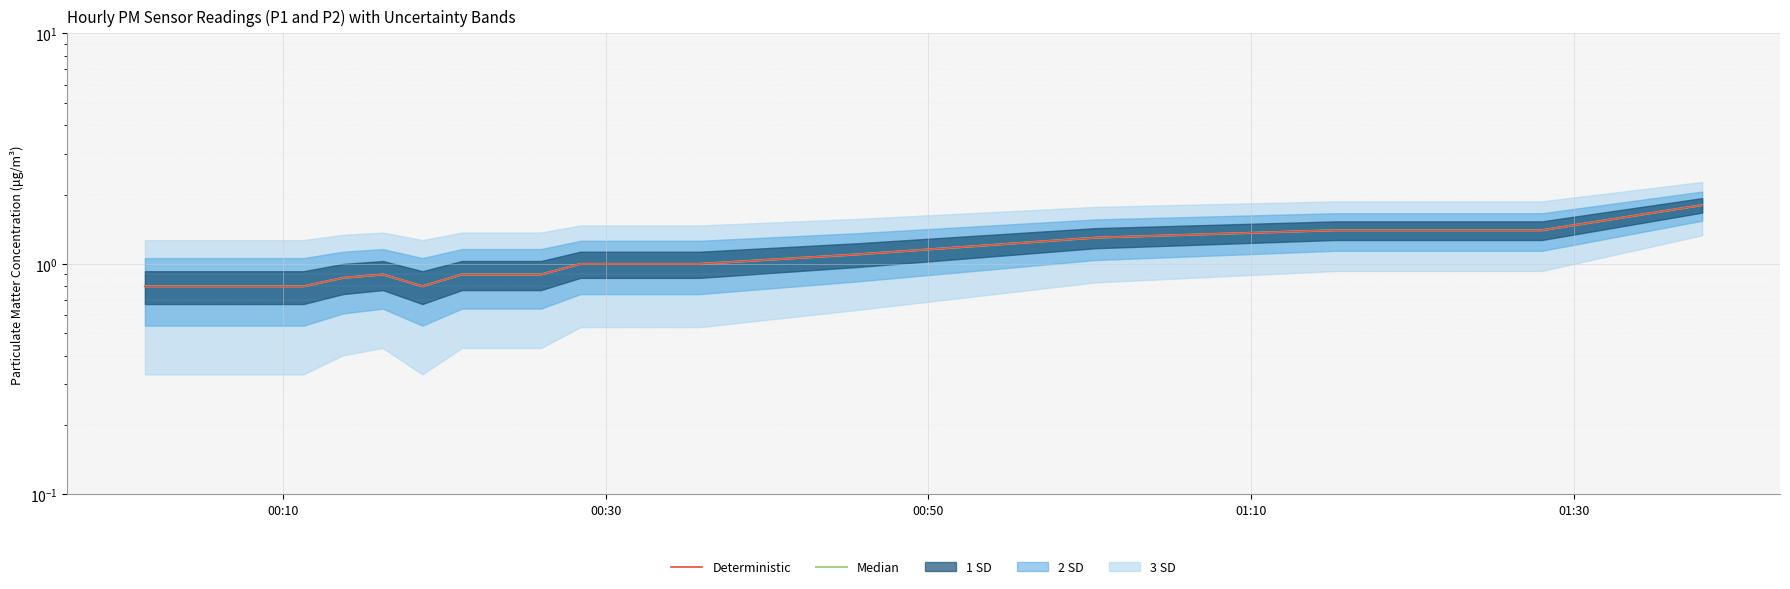

True or false: Median and Deterministic intersect in this chart.

False